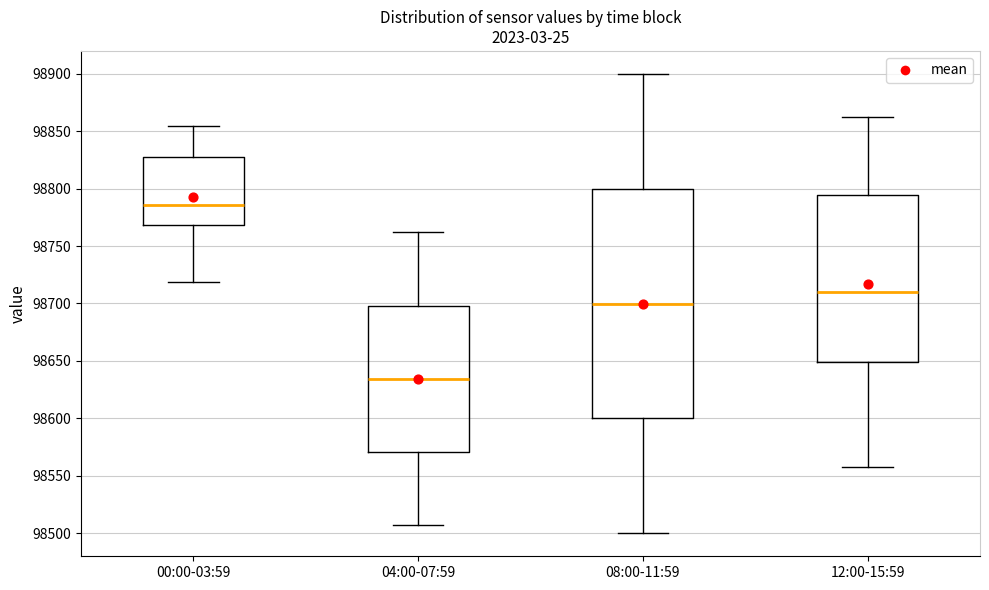

Comparing the boxes themselves (not the whiskers), which one is the tallest?

08:00-11:59